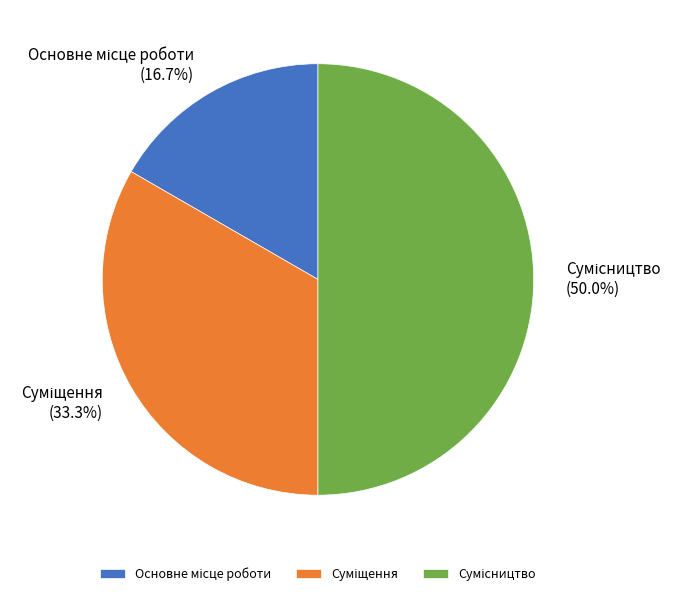

Which category has the smallest portion of the pie?

Основне місце роботи